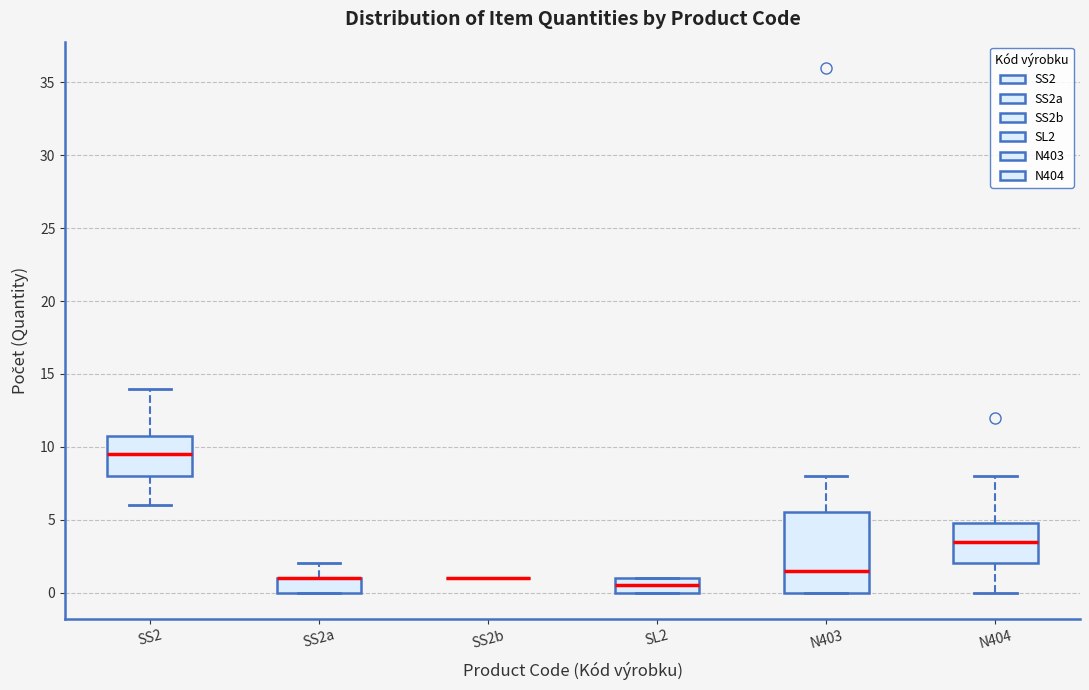

Where is the upper edge of the box for SL2 on the y-axis? The values are not printed on the chart, so give them approximately, as read against the axis.

1.0